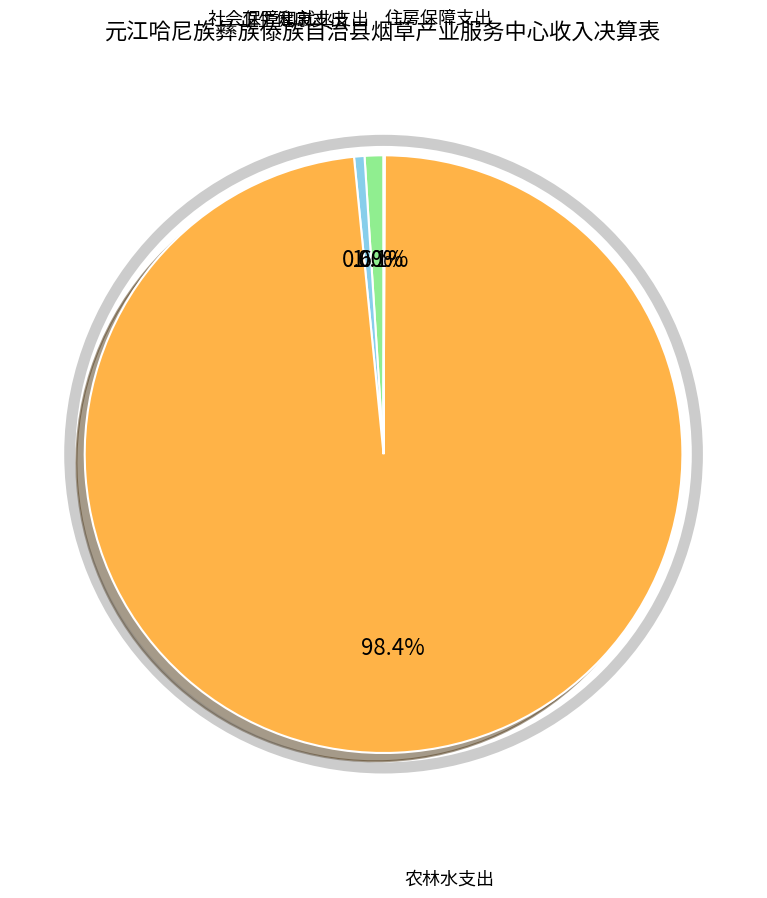

Is there a majority slice in this chart?

Yes